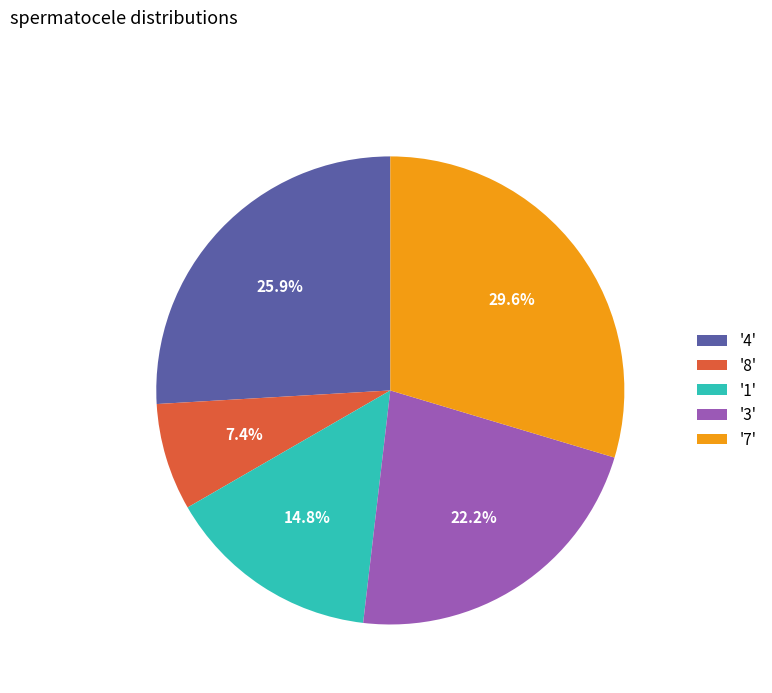

Is '7' the majority of the pie?

No